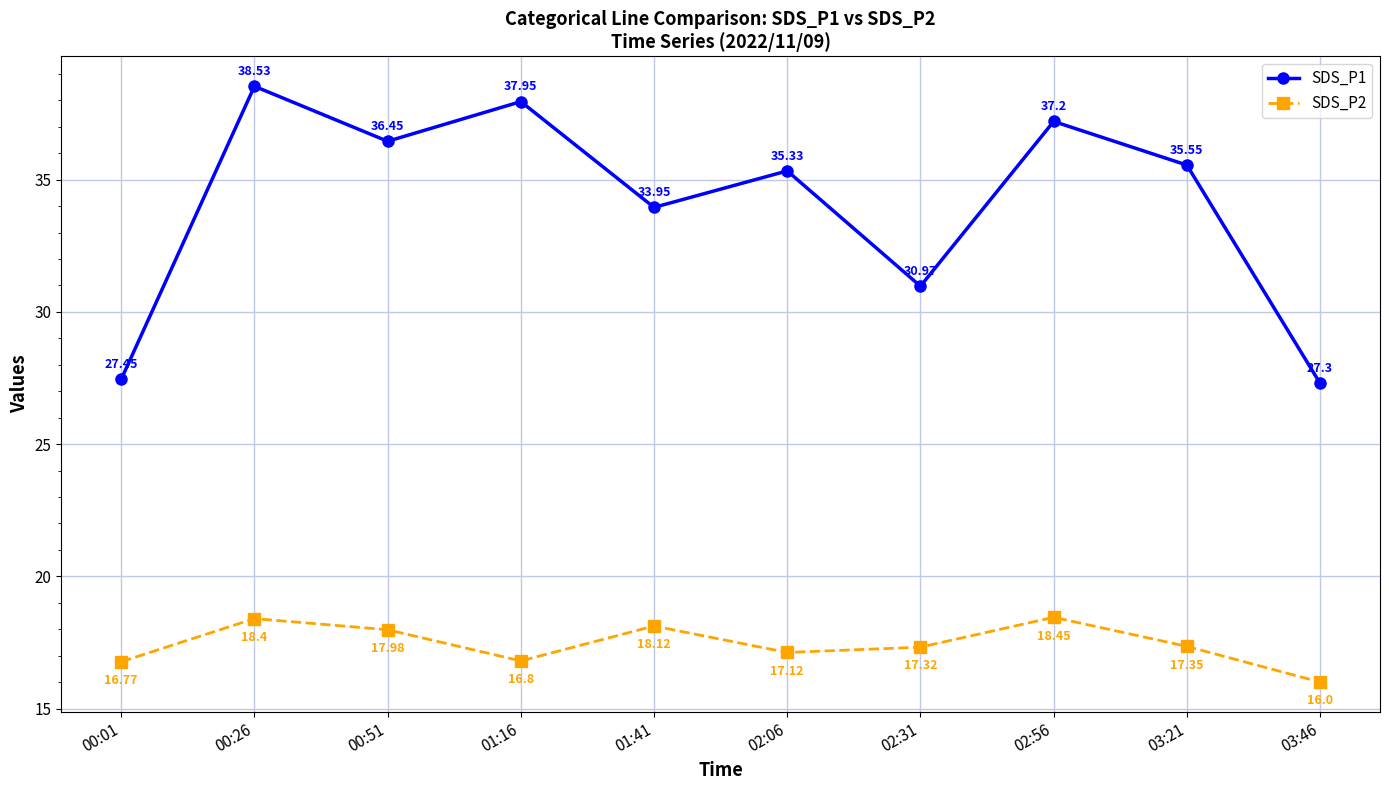

True or false: SDS_P2 and SDS_P1 intersect in this chart.

False